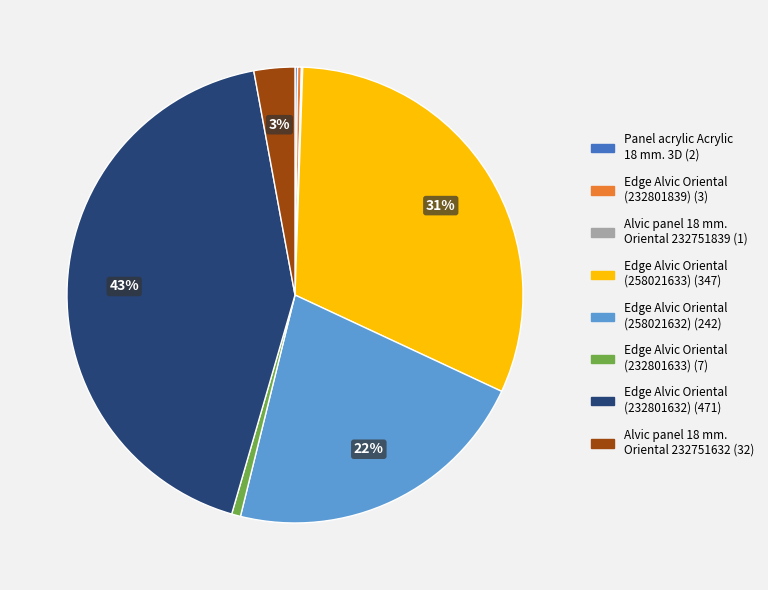

To the nearest percent, what percentage of the pie is Edge Alvic Oriental (232801633) (7)?

1%